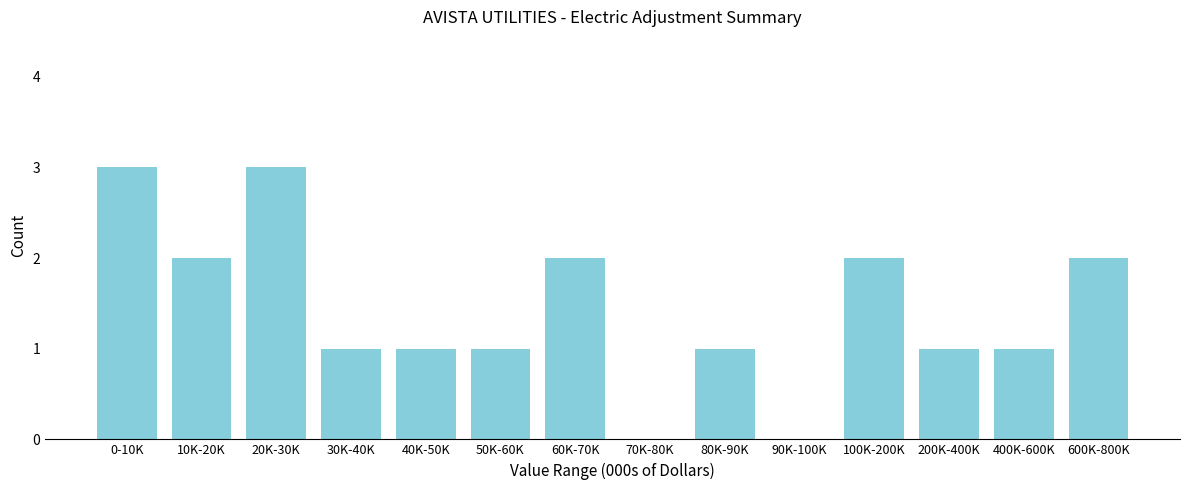

Reading left to right, list all the values displayed in this chart.

0-10K=3	10K-20K=2	20K-30K=3	30K-40K=1	40K-50K=1	50K-60K=1	60K-70K=2	70K-80K=0	80K-90K=1	90K-100K=0	100K-200K=2	200K-400K=1	400K-600K=1	600K-800K=2